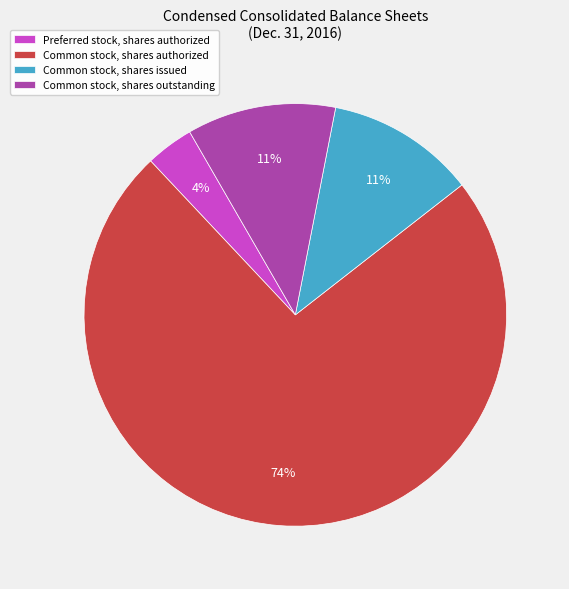

Is there a majority slice in this chart?

Yes